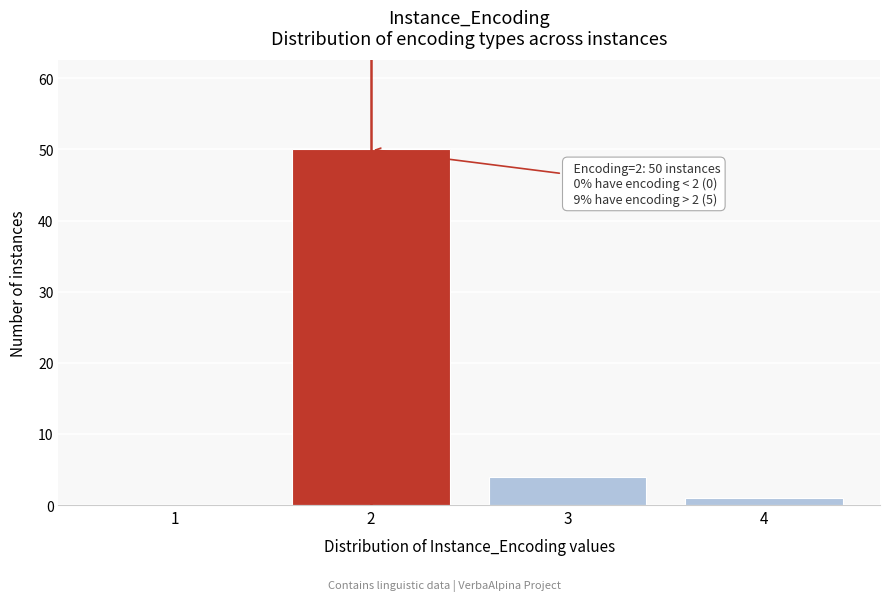

Reading right to left, what are all the values shown in this chart?

4=1	3=4	2=50	1=0